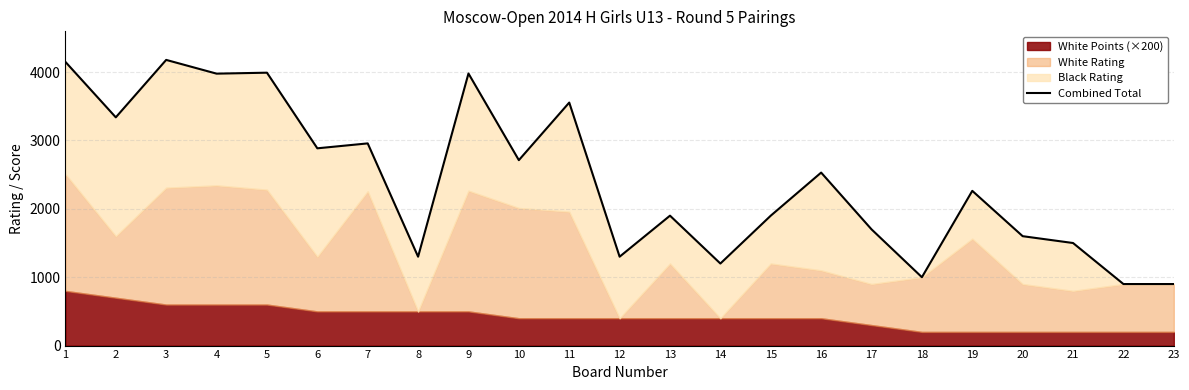

What is the change in value from 12 to 21?

+200